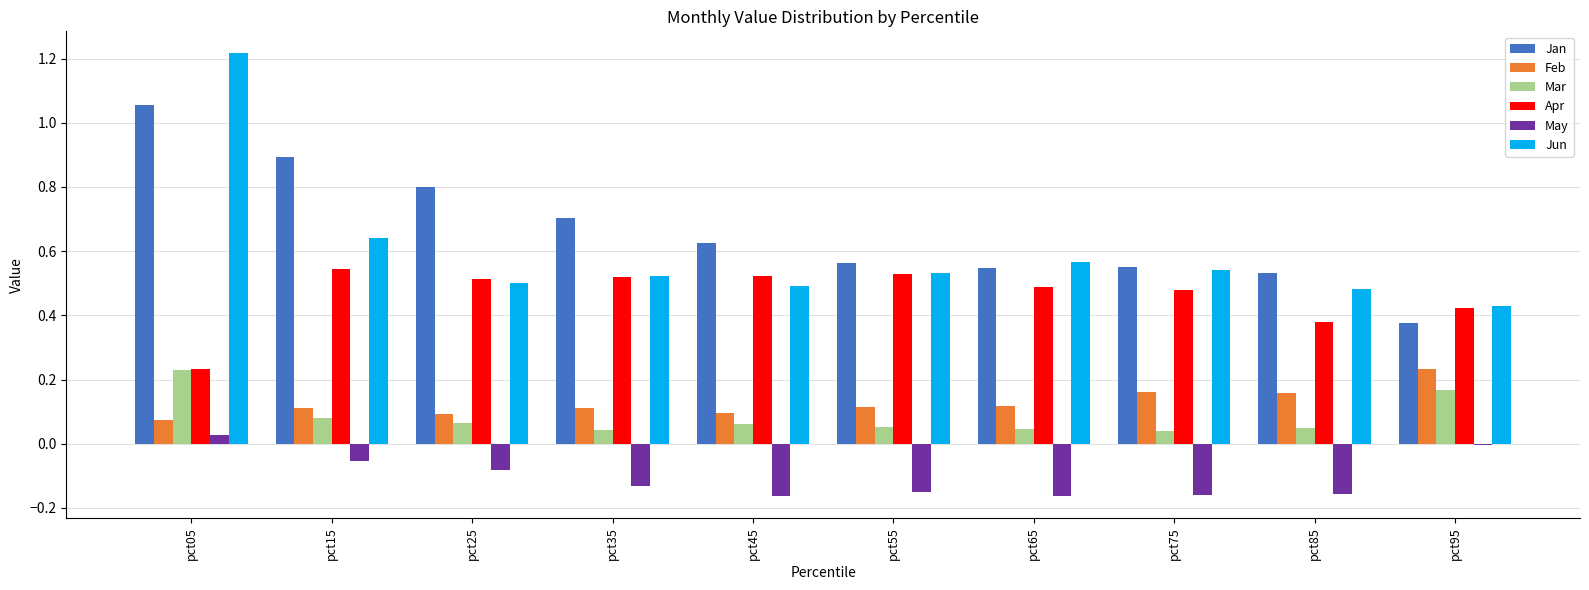

The May series shows -0.2 at pct35. True or false?

False